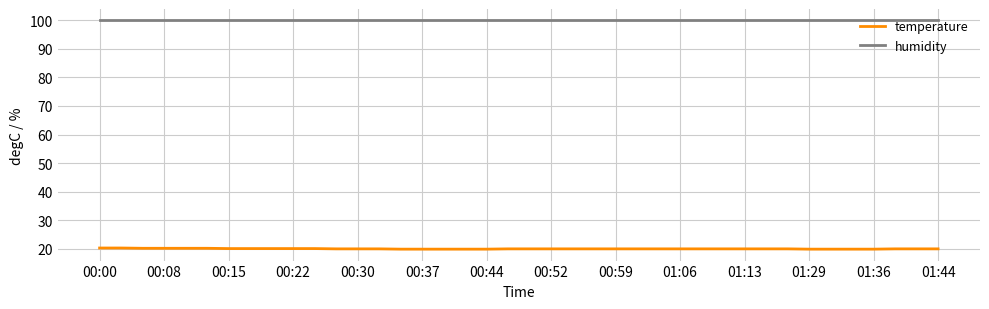

What is the smallest value displayed?

19.9